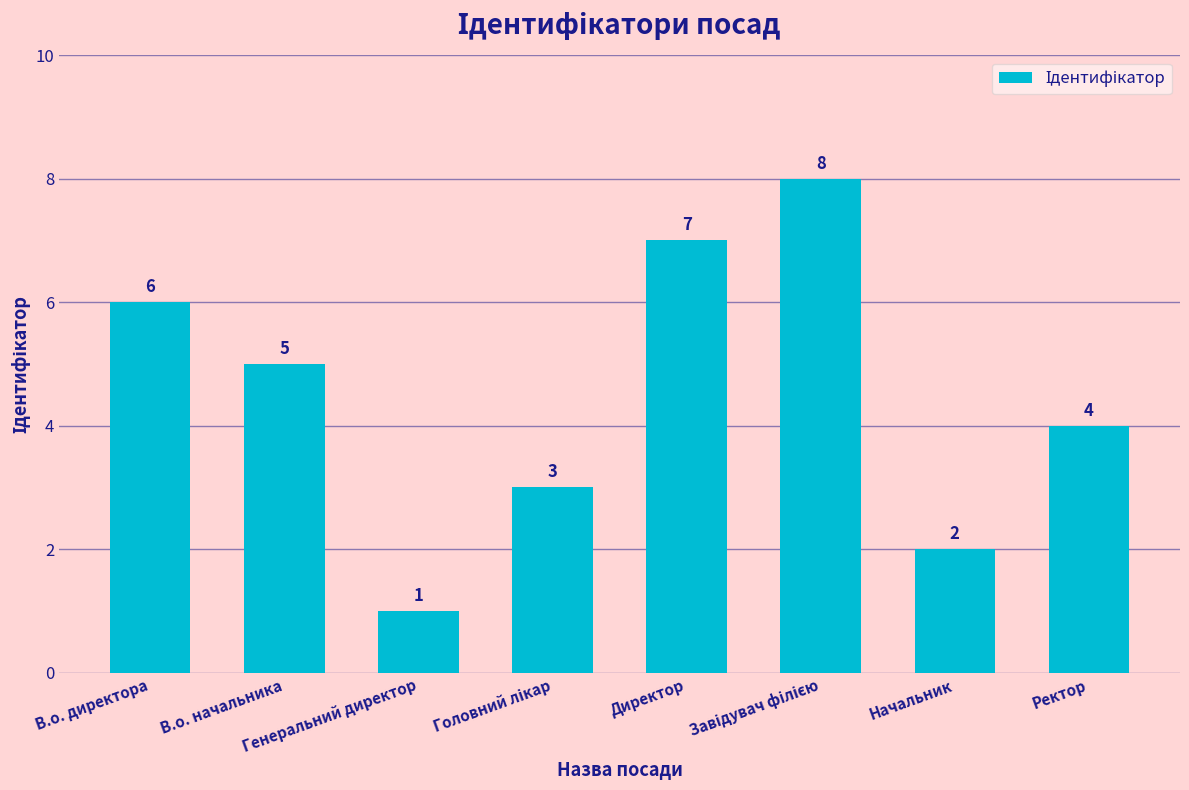

At which label does the data first exceed 5?

В.о. директора